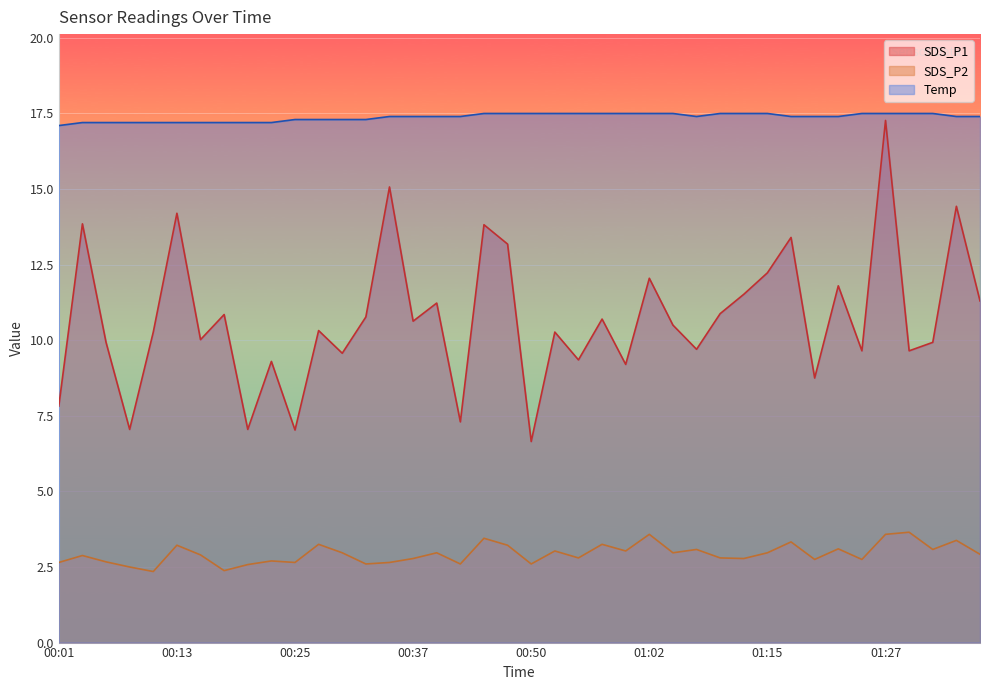

Is the value of SDS_P2 at 01:02 greater than the value of Temp at 00:01?

No